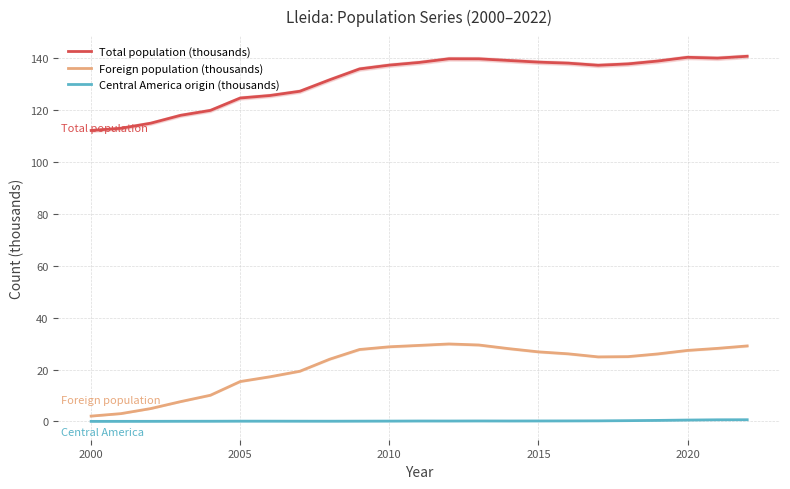

What is the average value of the Central America origin (thousands) series?

0.2